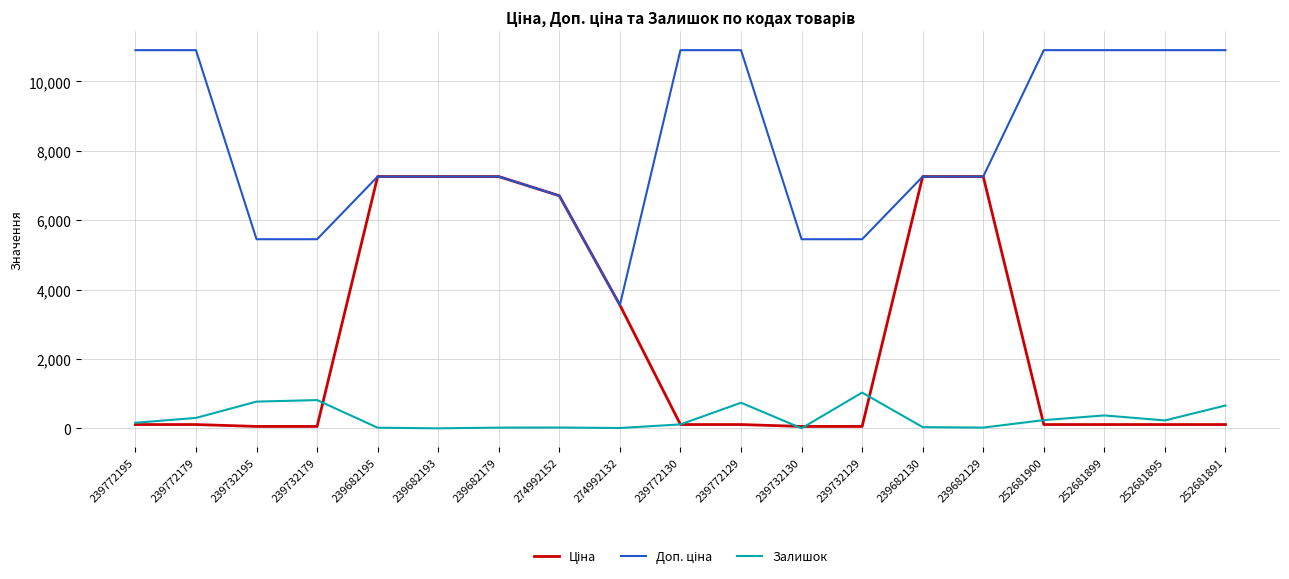

True or false: Залишок has a value of 21.0 at 239682129.

True